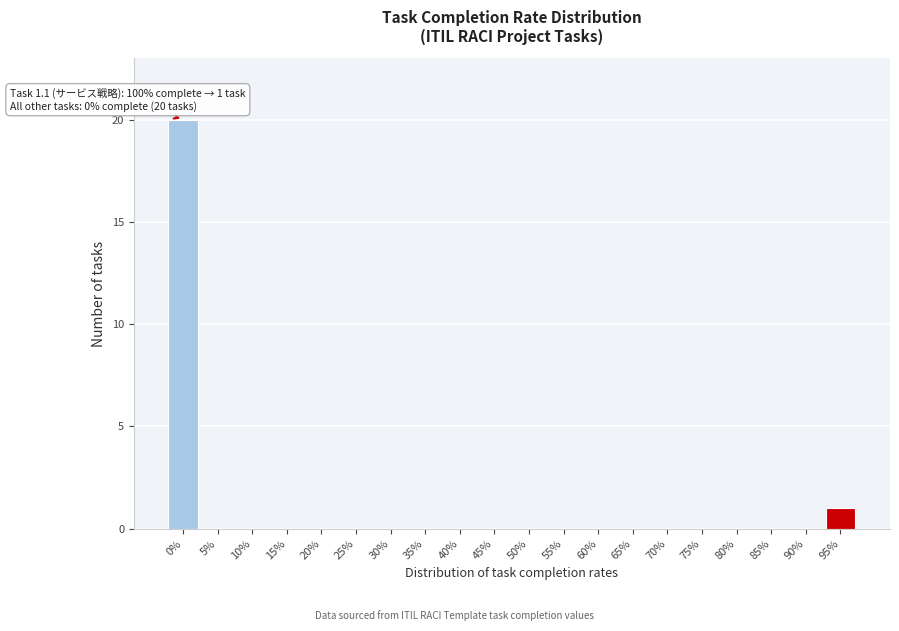

Reading right to left, extract all data points from this chart.

95%=1	90%=0	85%=0	80%=0	75%=0	70%=0	65%=0	60%=0	55%=0	50%=0	45%=0	40%=0	35%=0	30%=0	25%=0	20%=0	15%=0	10%=0	5%=0	0%=20